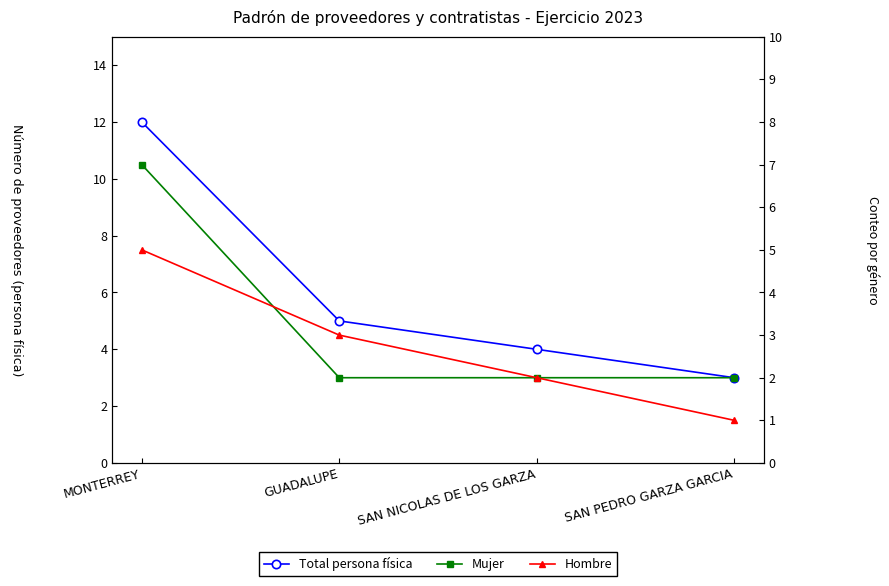

Which category has the highest value in the Hombre series?

MONTERREY